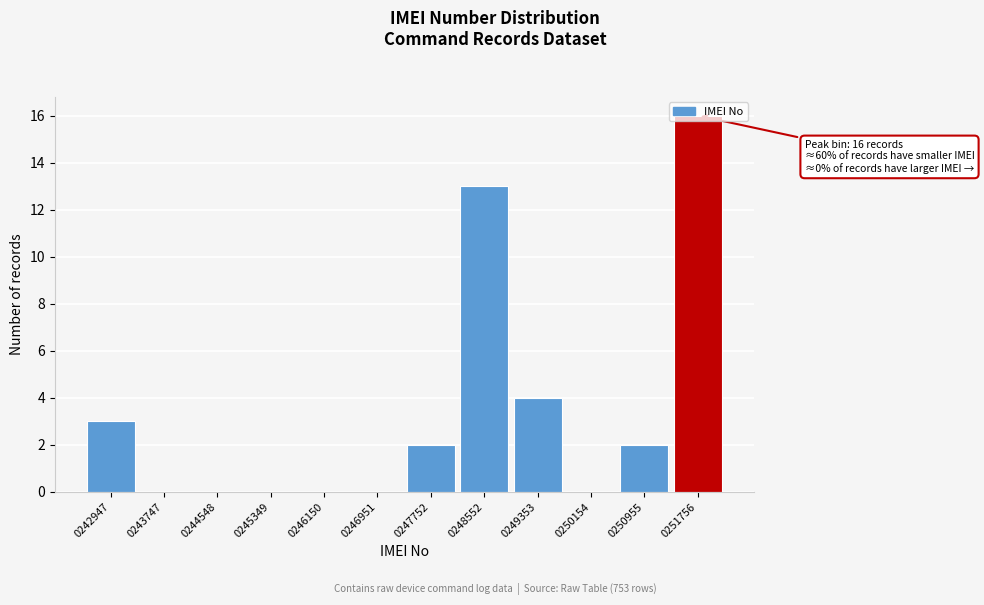

What is the change in value from 0244548 to 0250955?

+2